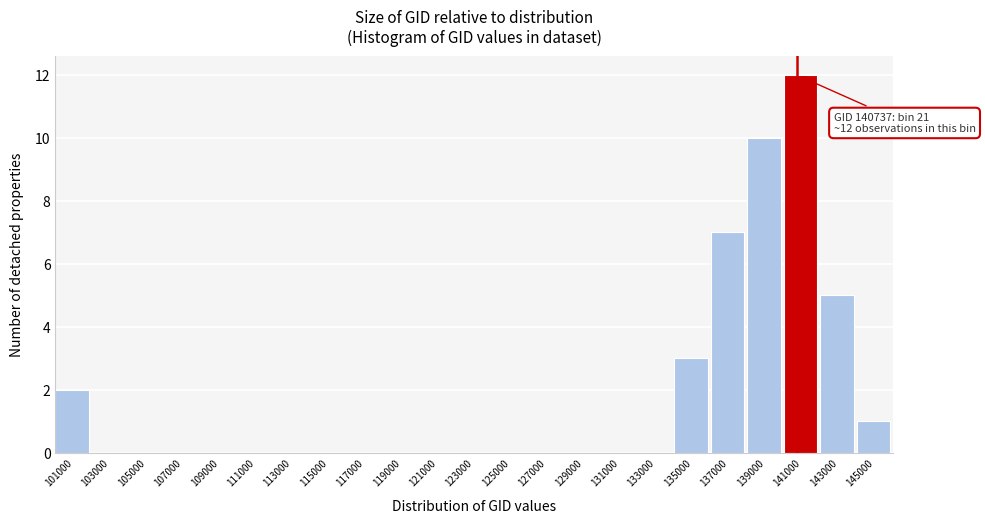

Over which range of the x-axis is the bar tallest?

140000 to 142000